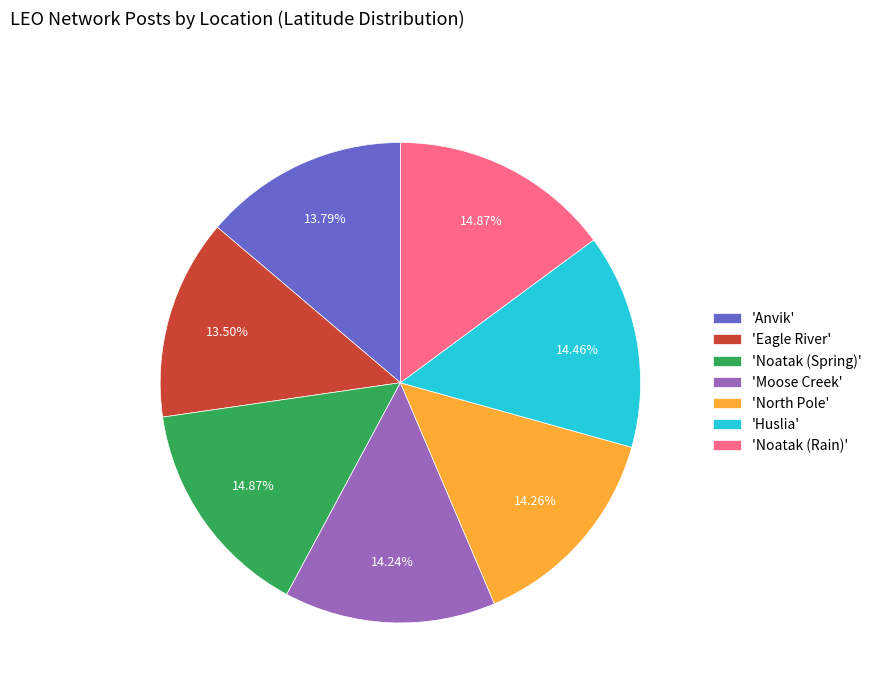

Do 'Anvik' and 'Noatak (Rain)' together represent more than half of the pie?

No